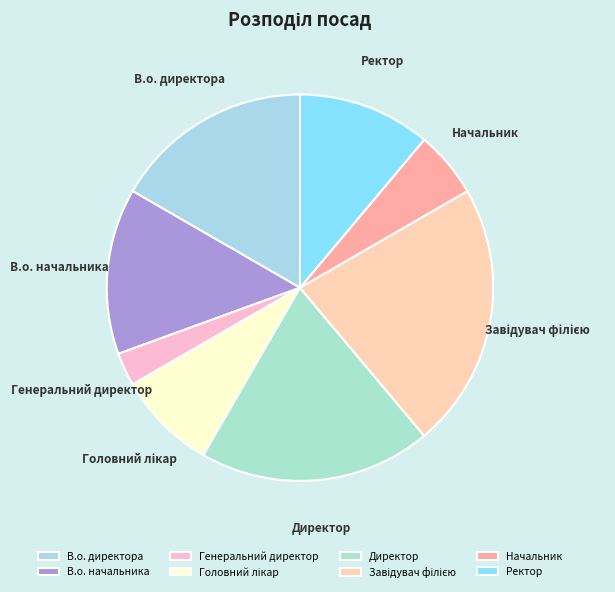

Which has a higher value, Генеральний директор or Начальник?

Начальник